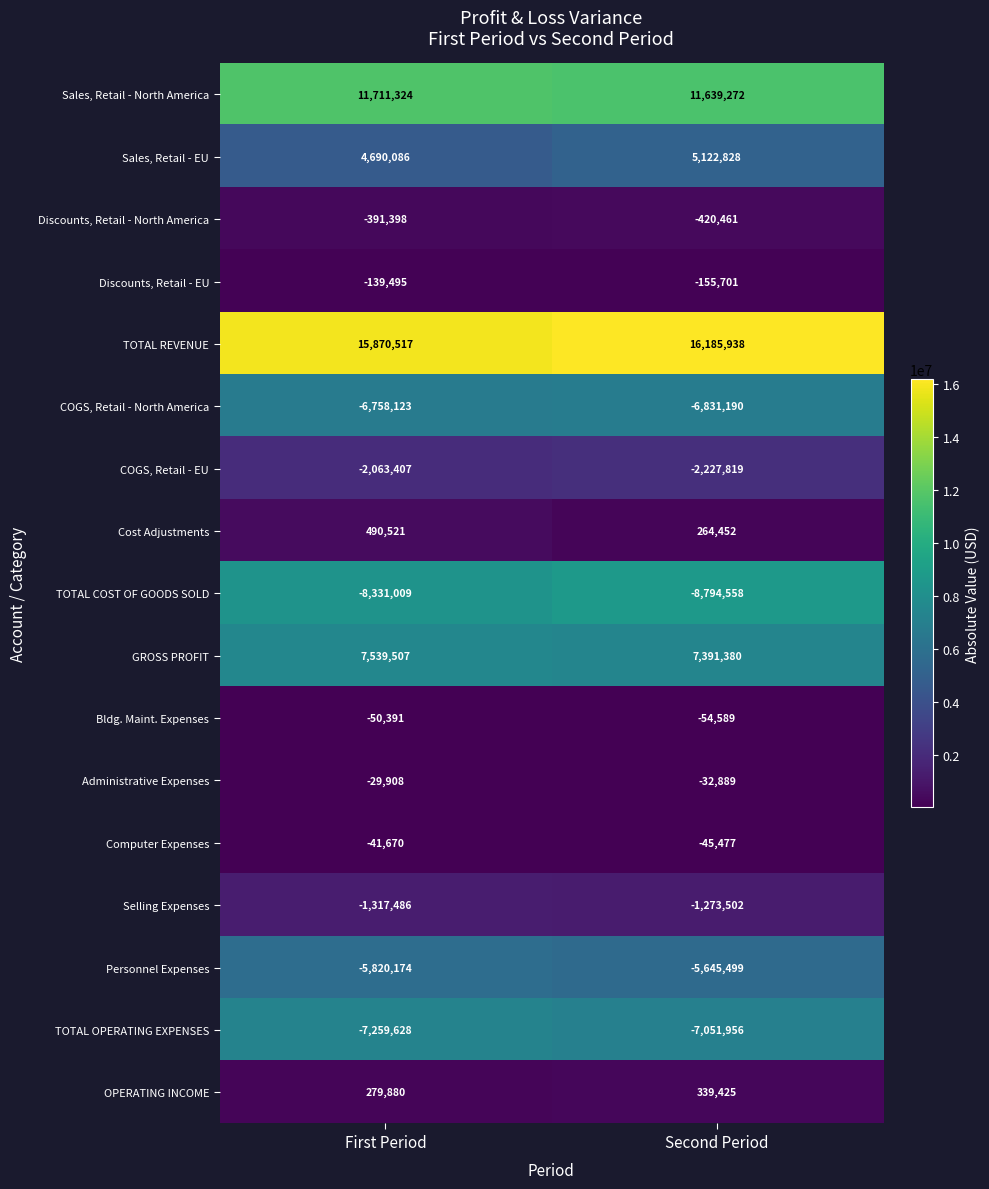

Which series has the largest total across all categories?

TOTAL REVENUE